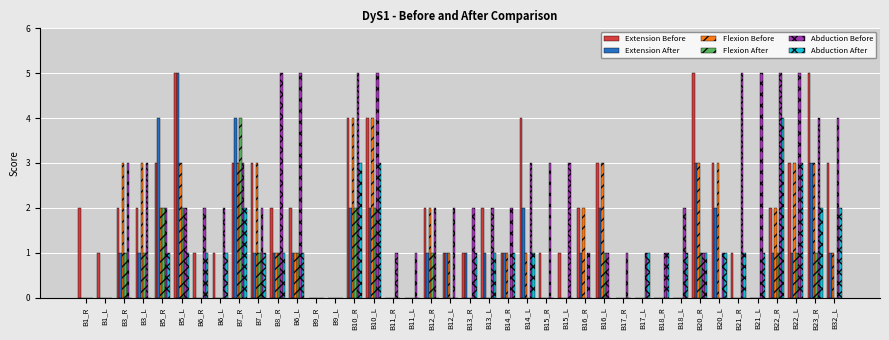

Are the bars grouped side by side (vs. stacked)?

Yes